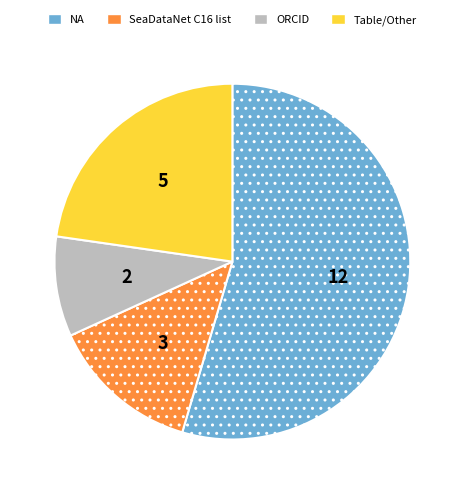

Count the number of slices in the pie.

4